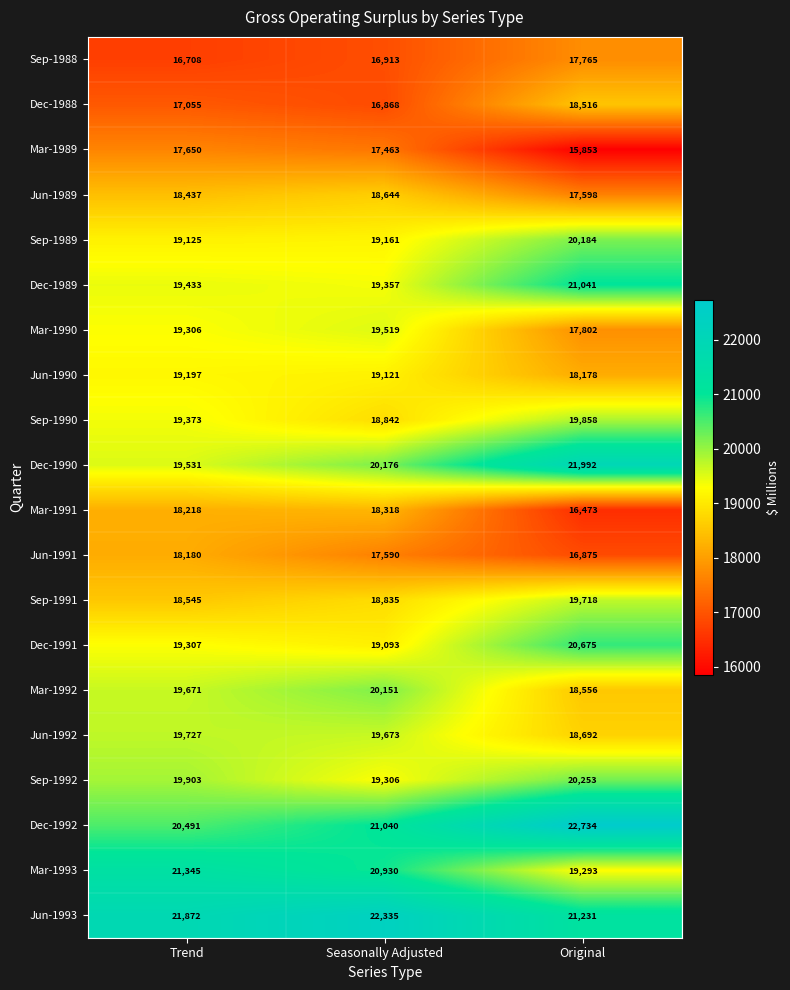

What is the sum of all Jun-1993 values?

65438